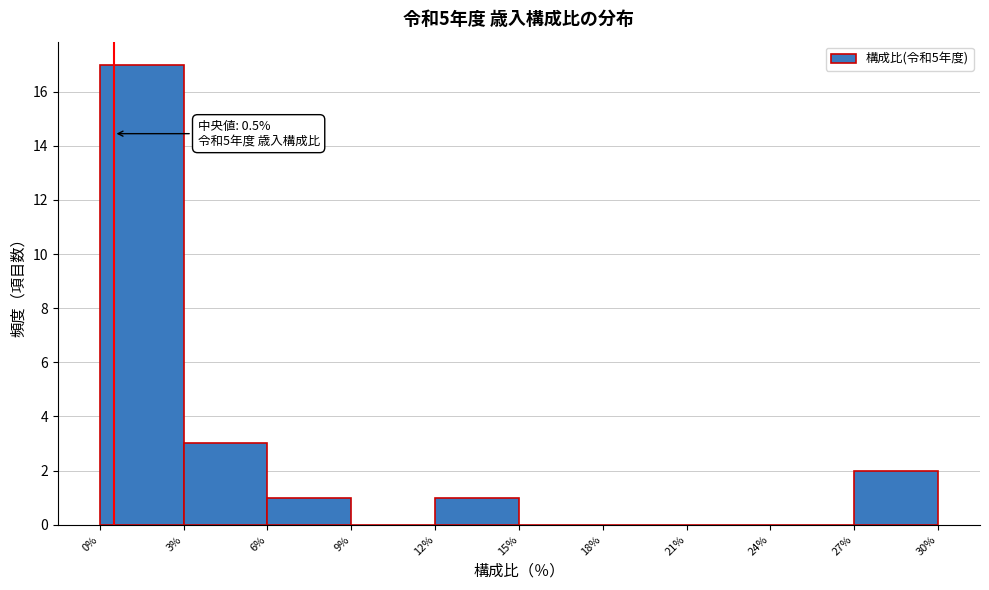

Which range on the x-axis has the tallest bar?

0% to 3%